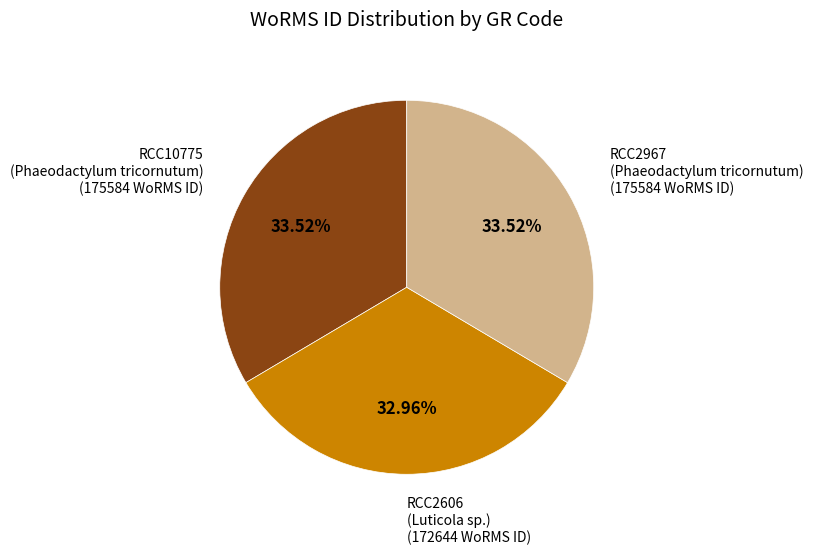

Does any single category account for the majority?

No